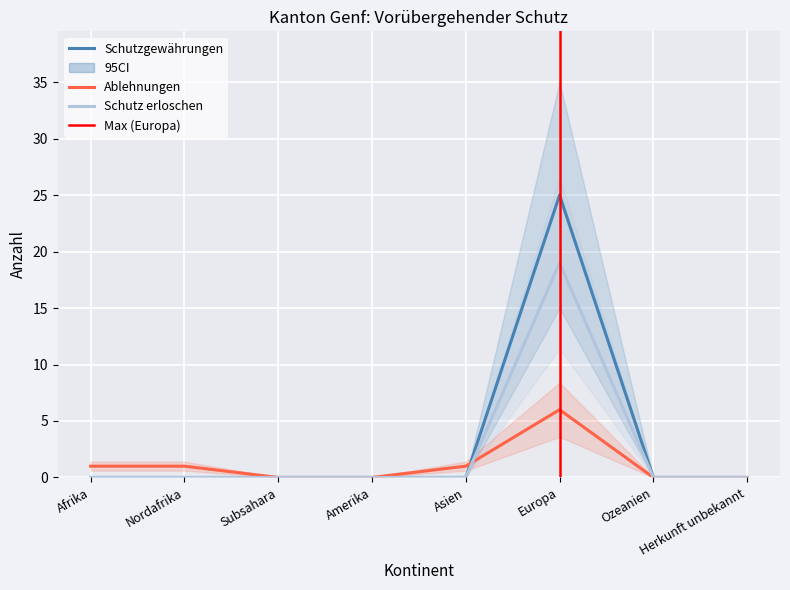

Reading left to right, transcribe all the data shown in this chart.

Schutzgewährungen: 0	0	0	0	0	25	0	0
Ablehnungen: 1	1	0	0	1	6	0	0
Schutz erloschen: 0	0	0	0	0	19	0	0